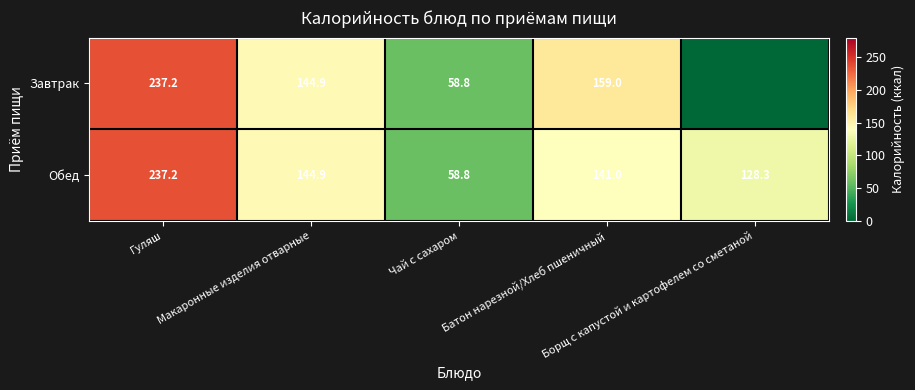

The Завтрак series shows 58.8 at Чай с сахаром. True or false?

True